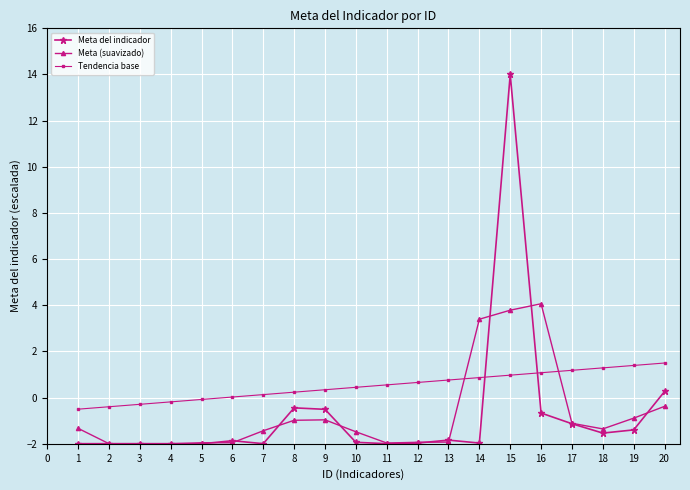

What is the highest value of the Meta del indicador series?

14.0